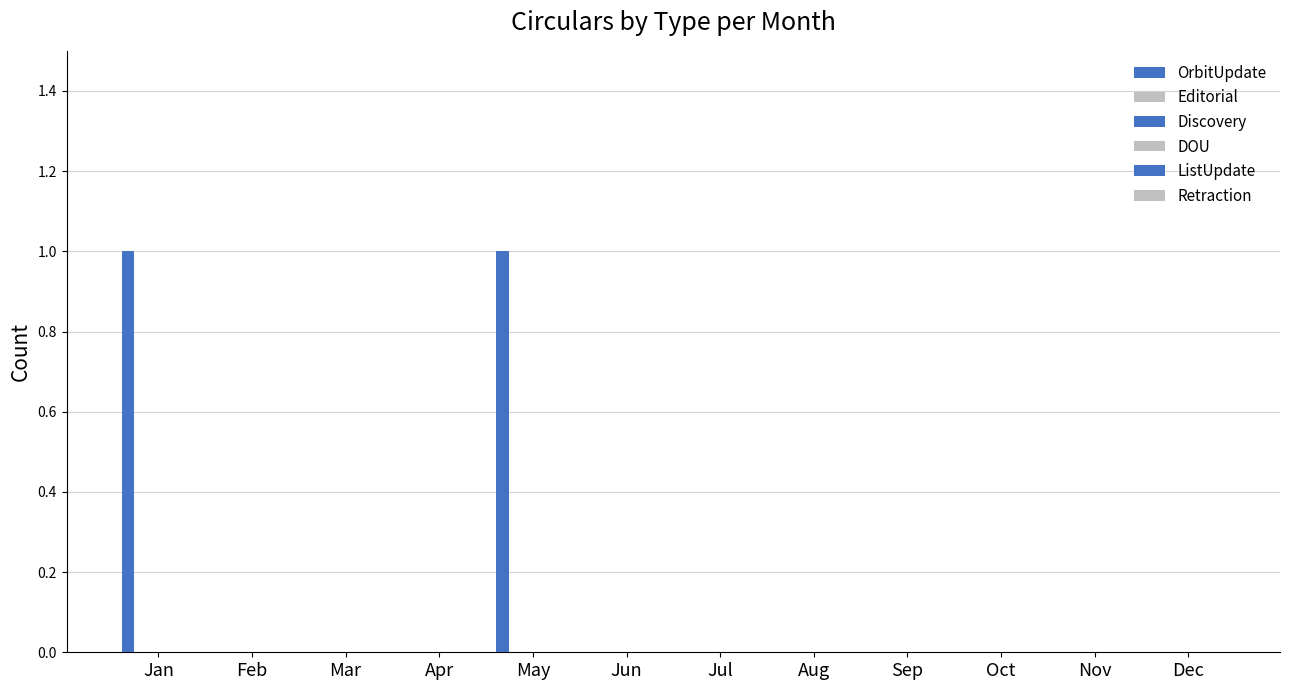

Are the bars grouped side by side (vs. stacked)?

No